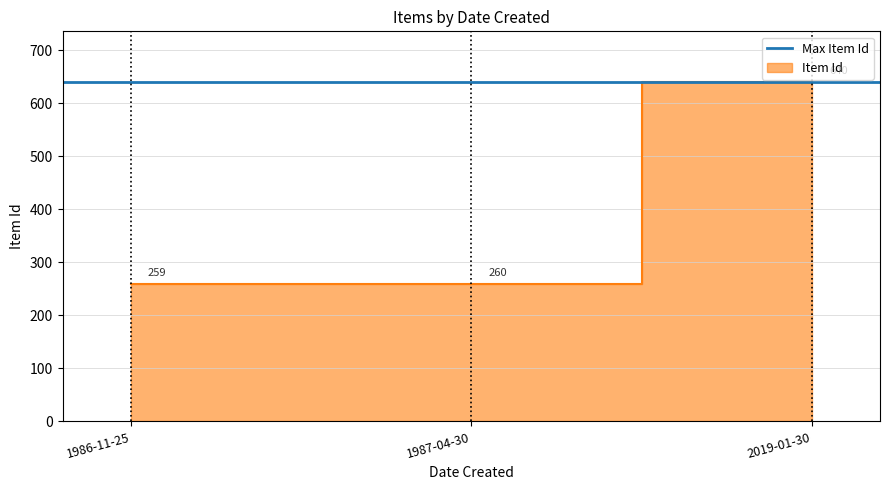

At which label is the value closest to 449?

1987-04-30